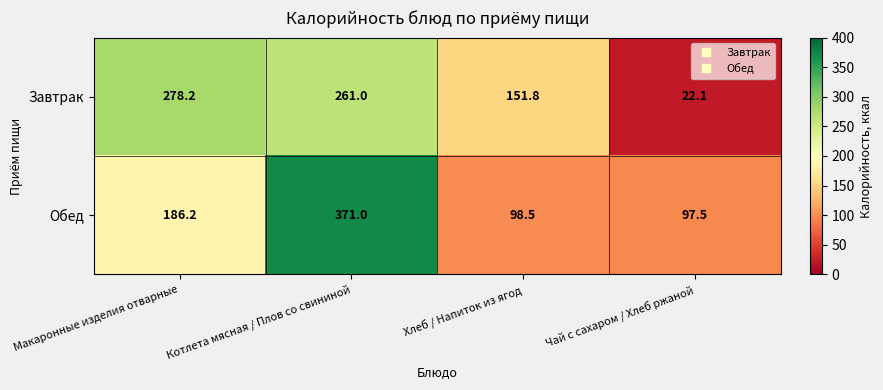

Between Котлета мясная / Плов со свининой and Чай с сахаром / Хлеб ржаной, which series saw the biggest shift?

Обед